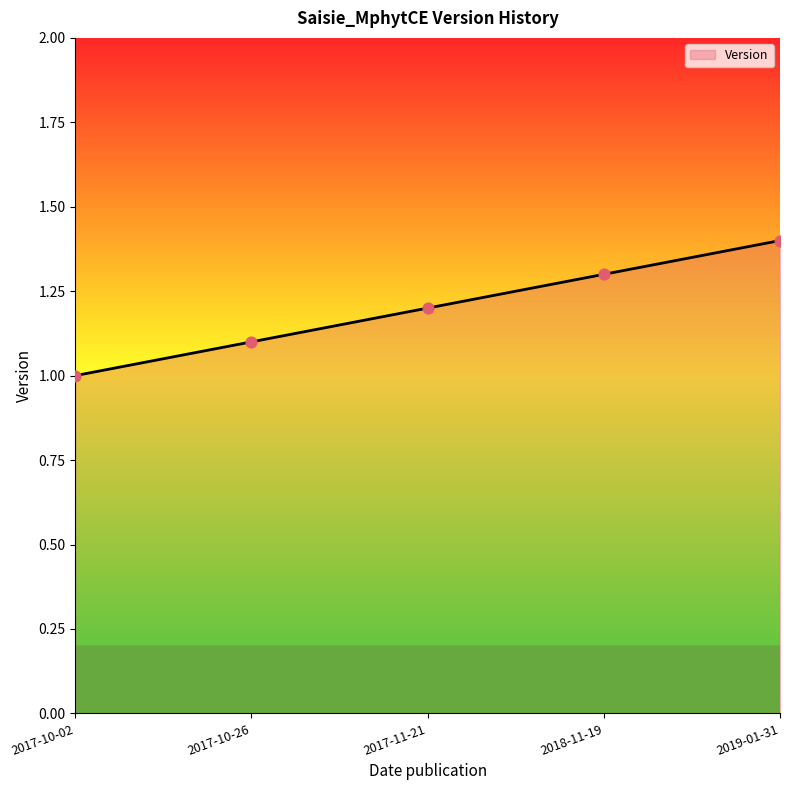

Which has a higher value, 2017-11-21 or 2017-10-02?

2017-11-21